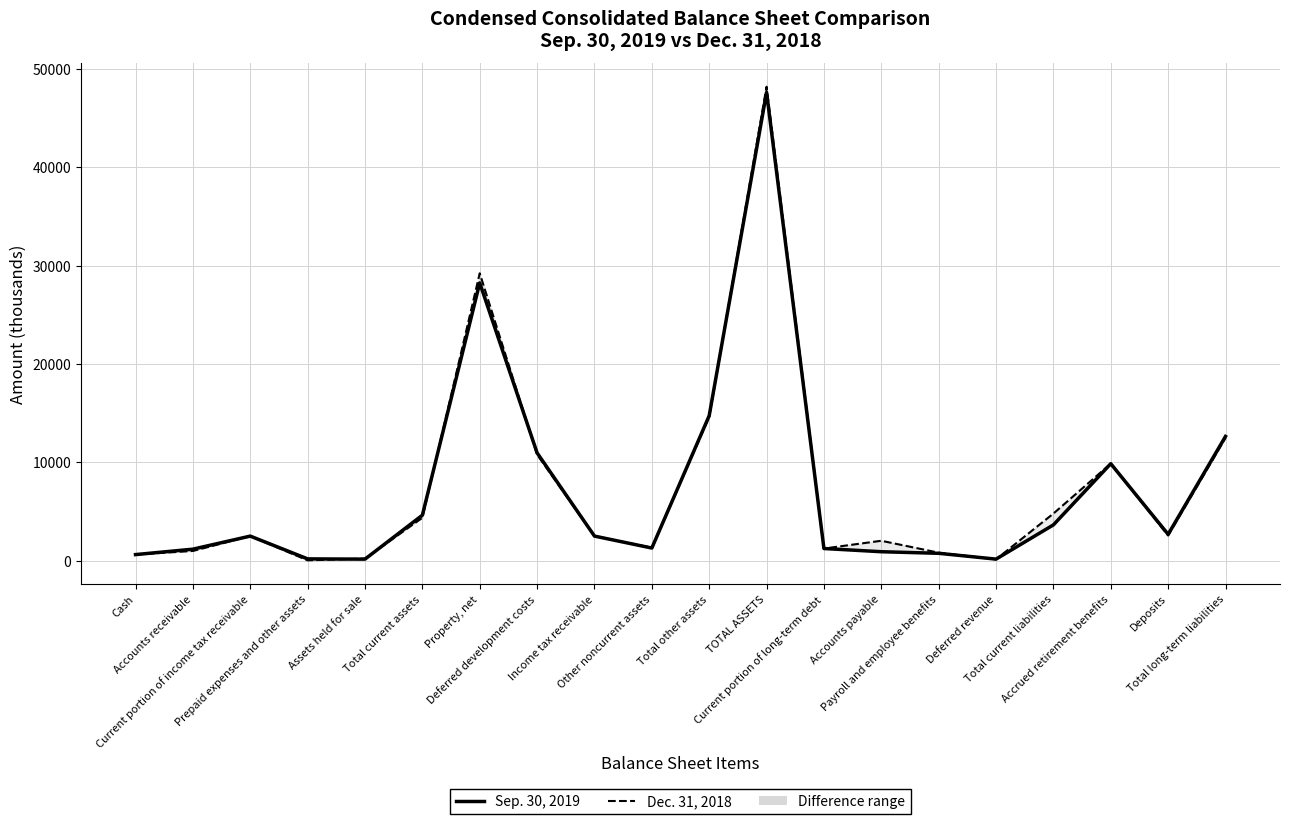

Count the number of data series in this chart.

2